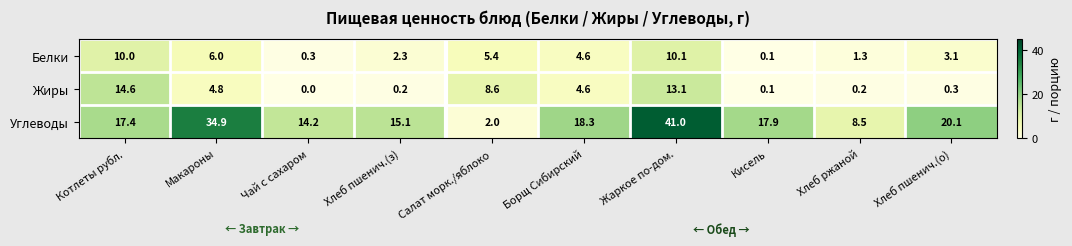

Reading left to right, transcribe all the data shown in this chart.

Белки: 10.0	6.0	0.3	2.3	5.4	4.6	10.1	0.1	1.3	3.1
Жиры: 14.6	4.8	0.0	0.2	8.6	4.6	13.1	0.1	0.2	0.3
Углеводы: 17.4	34.9	14.2	15.1	2.0	18.3	41.0	17.9	8.5	20.1